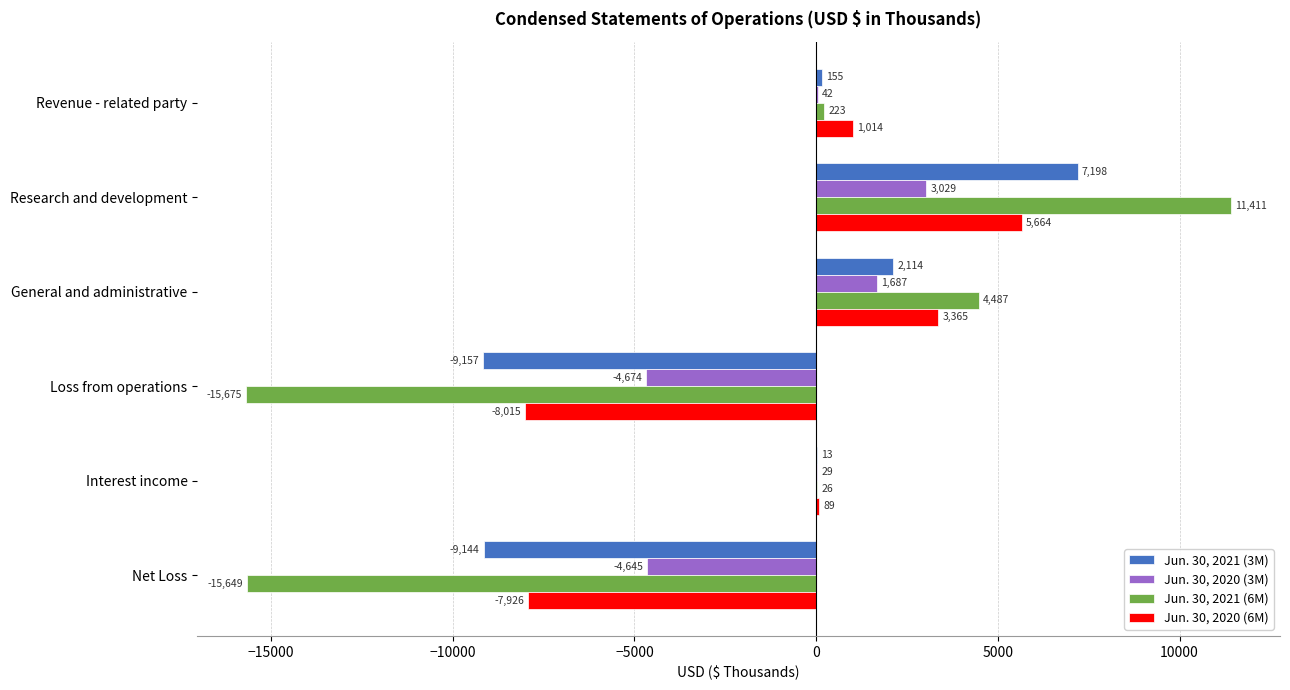

Count the number of categories in the chart.

6